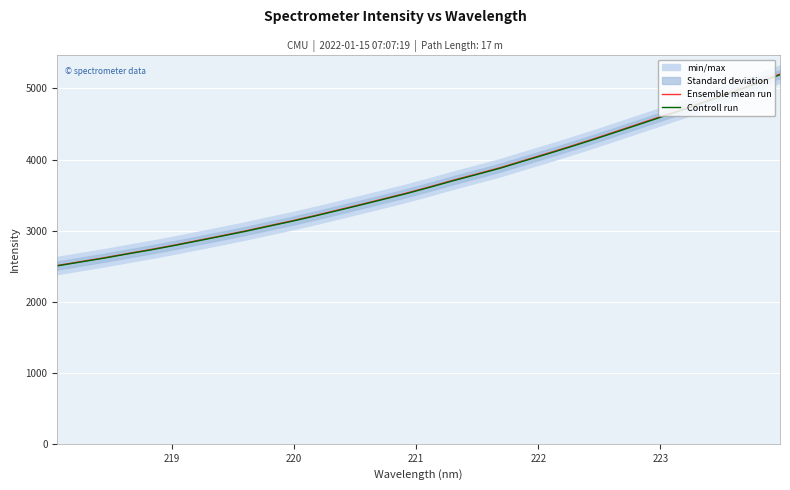

What is the maximum value shown in the chart?

5202.8